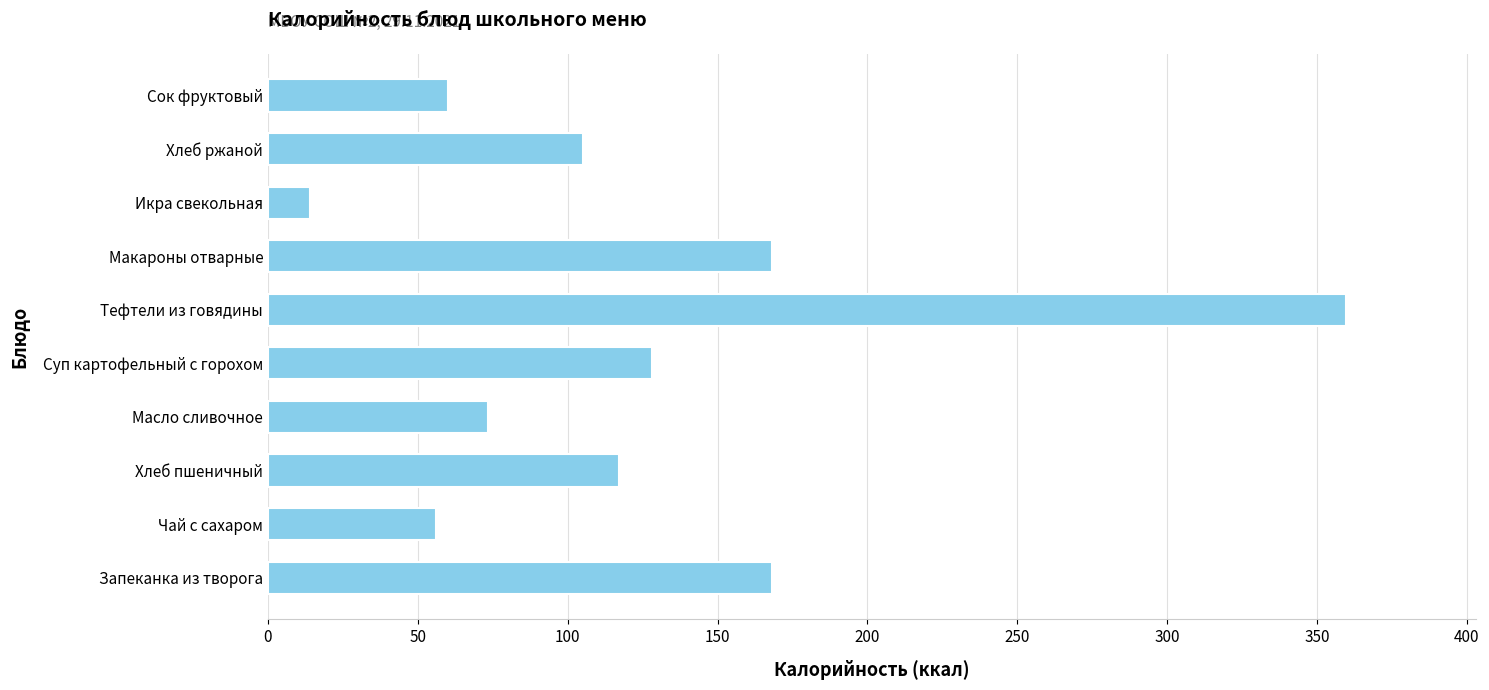

Which label corresponds to the largest value in the chart?

Тефтели из говядины